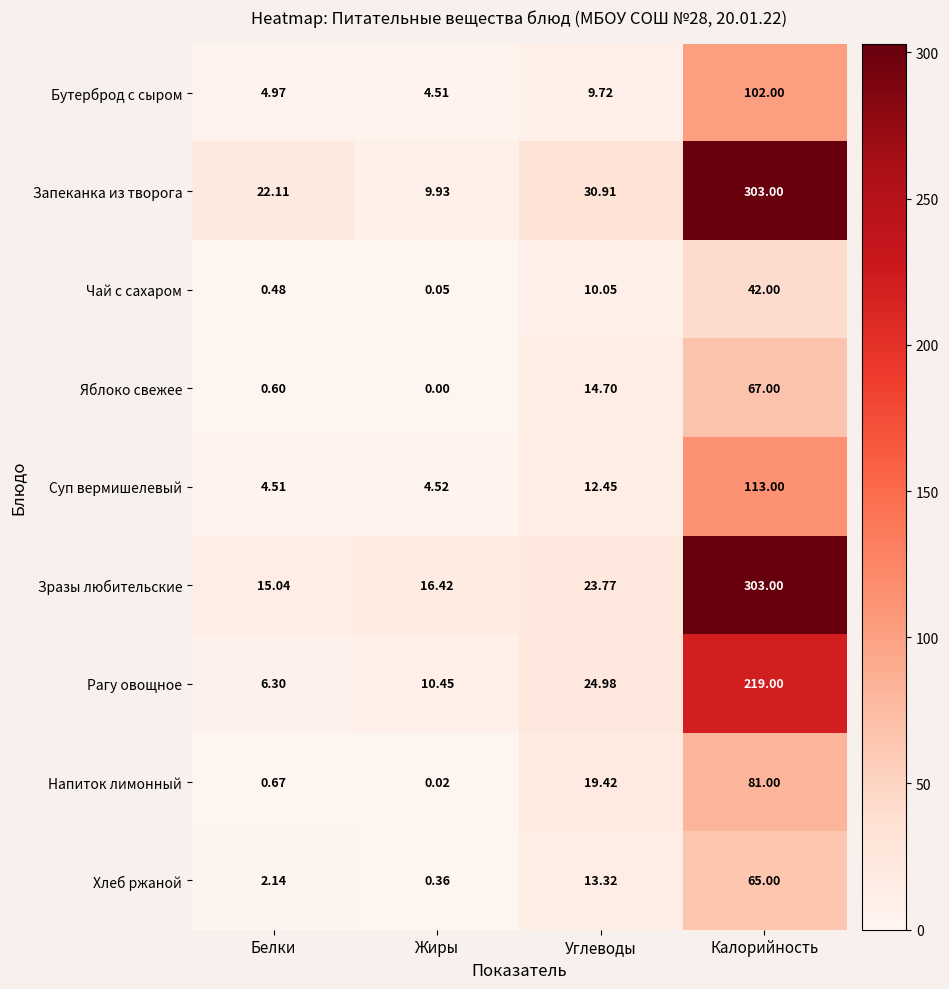

Count the number of categories in the chart.

4